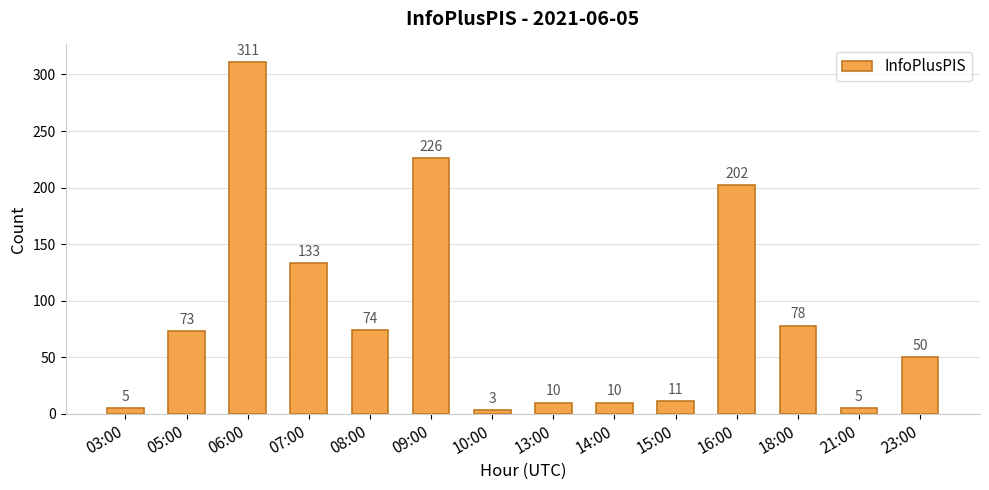

What is the label of the 4th bar from the left?

07:00